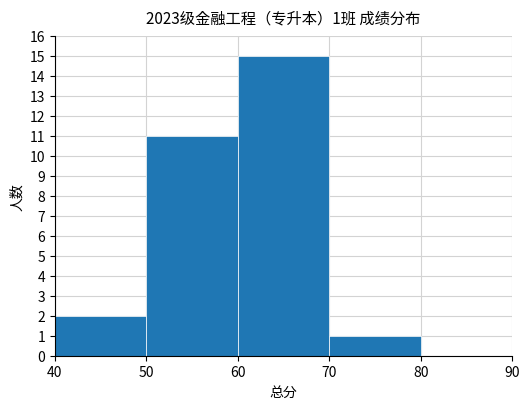

Are the bars grouped side by side (vs. stacked)?

No